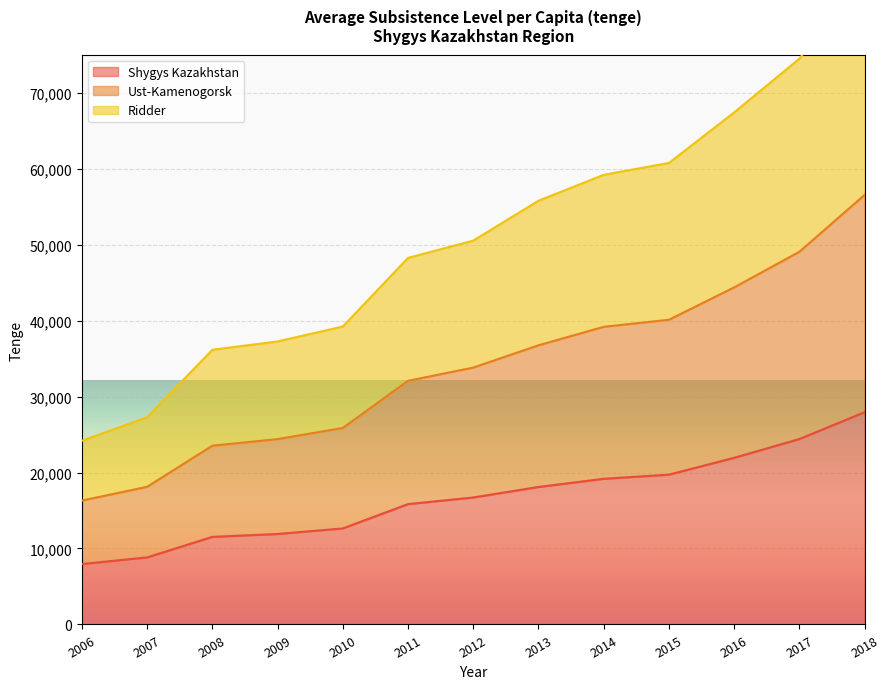

Which category has the lowest value across all series?

2006